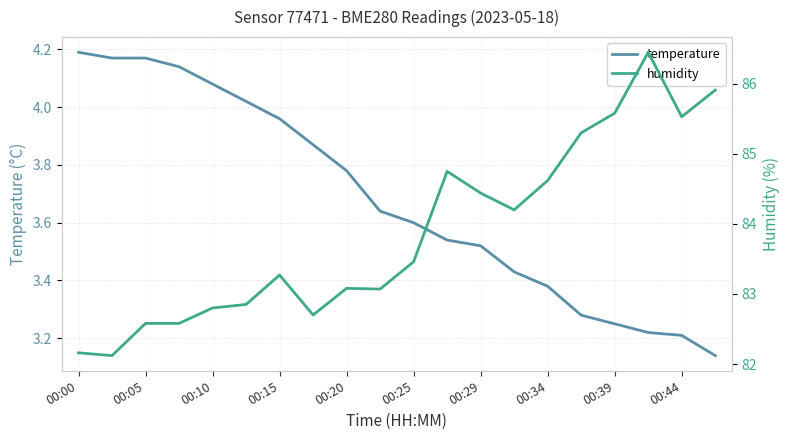

What is the maximum value for temperature?

4.2